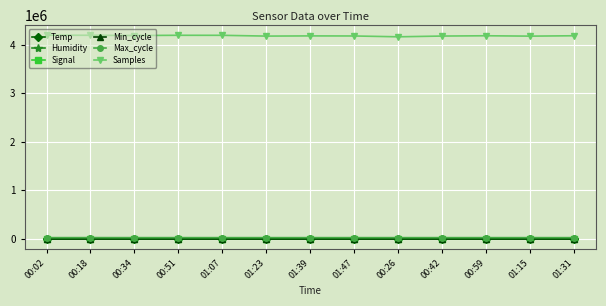

What is the greatest value displayed?

4191410.0